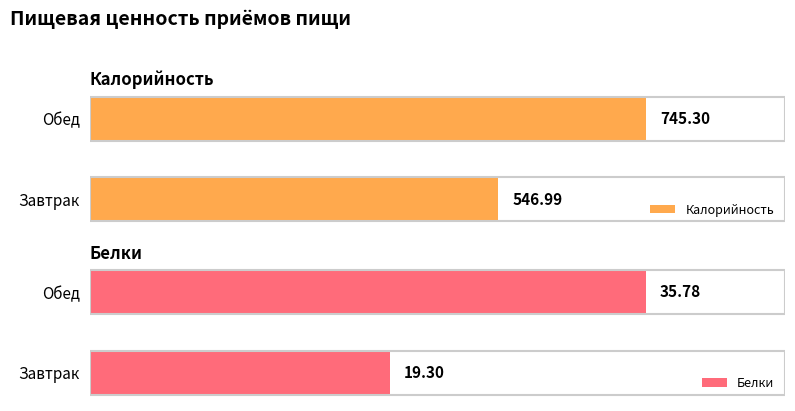

How many values in the Калорийность series exceed 745?

1